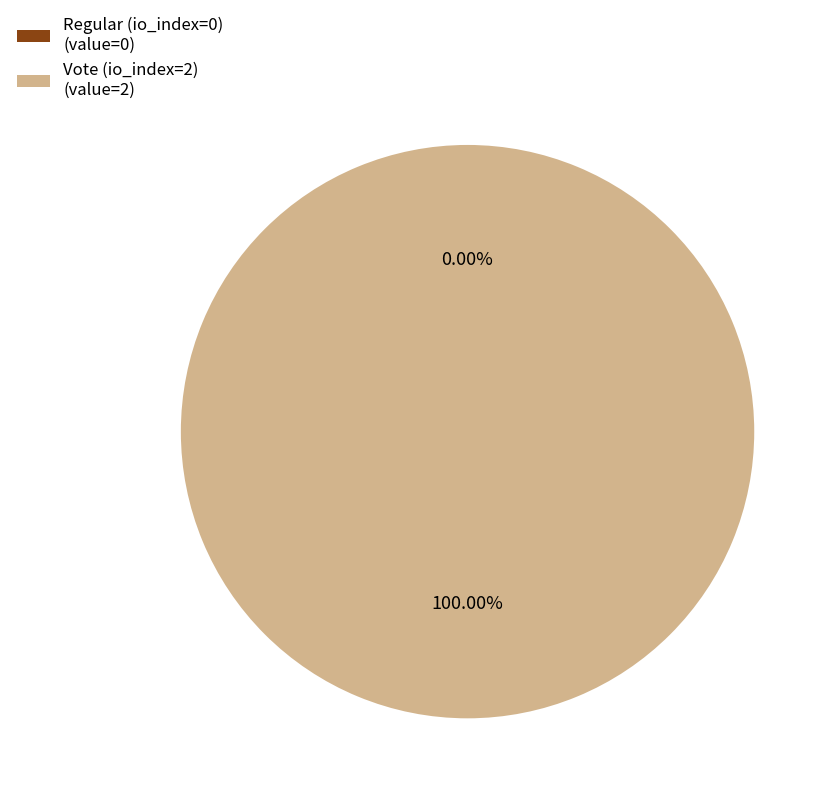

To the nearest percent, what is the average slice percentage?

50%